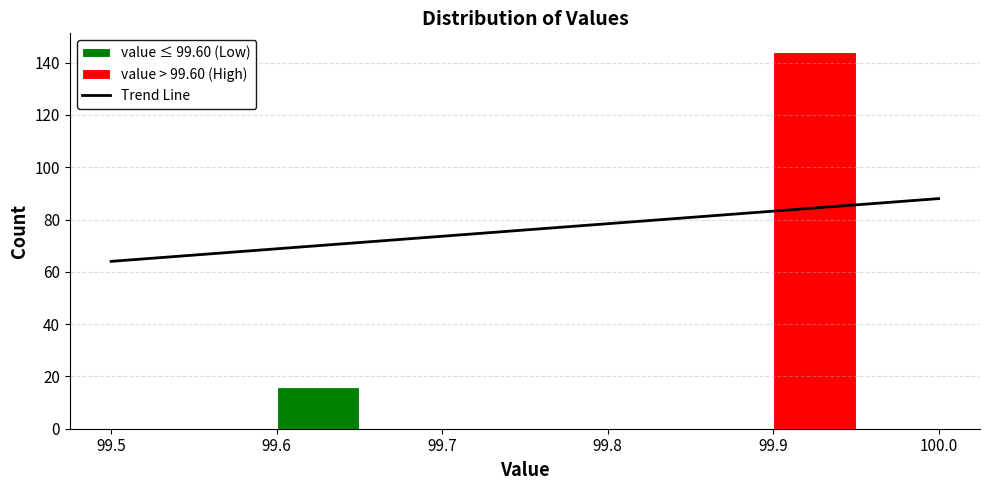

Reading left to right, list every stacked bar in this chart as the range it spans on the x-axis followed by its total height. The values are not printed on the chart, so give them approximately, as read against the axis.

99.50 to 99.55: 0
99.55 to 99.60: 0
99.60 to 99.65: 16
99.65 to 99.70: 0
99.70 to 99.75: 0
99.75 to 99.80: 0
99.80 to 99.85: 0
99.85 to 99.90: 0
99.90 to 99.95: 144
99.95 to 100.00: 0